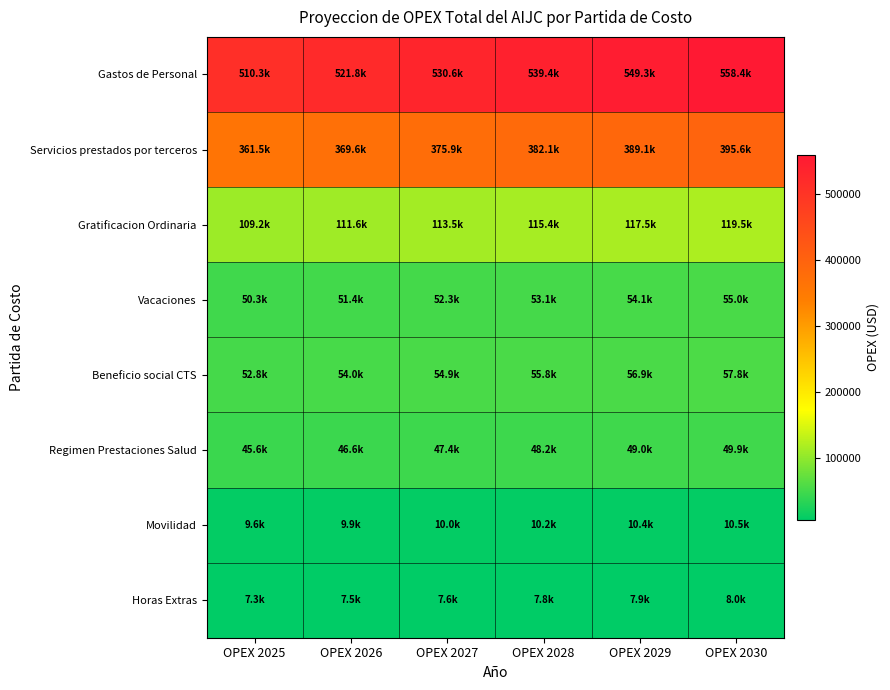

At OPEX 2029, list the series in order from largest to smallest.

Gastos de Personal, Servicios prestados por terceros, Gratificacion Ordinaria, Beneficio social CTS, Vacaciones, Regimen Prestaciones Salud, Movilidad, Horas Extras